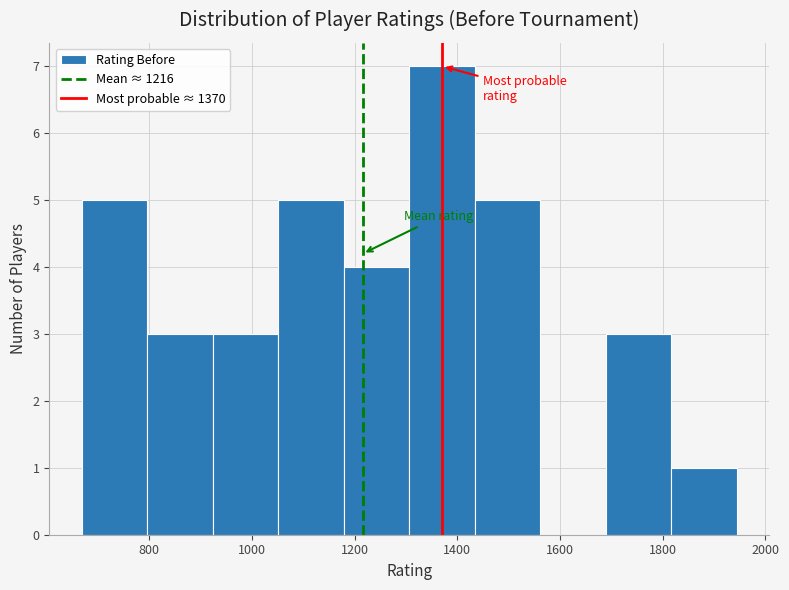

Reading left to right, transcribe this chart: for each bar, give the range it covers on the x-axis and its height. Neither the bar edges nor the heights are printed on the chart, so give them approximately, as read against the axes.

660 to 800: 5
800 to 920: 3
920 to 1060: 3
1060 to 1180: 5
1180 to 1300: 4
1300 to 1440: 7
1440 to 1560: 5
1560 to 1680: 0
1680 to 1820: 3
1820 to 1940: 1